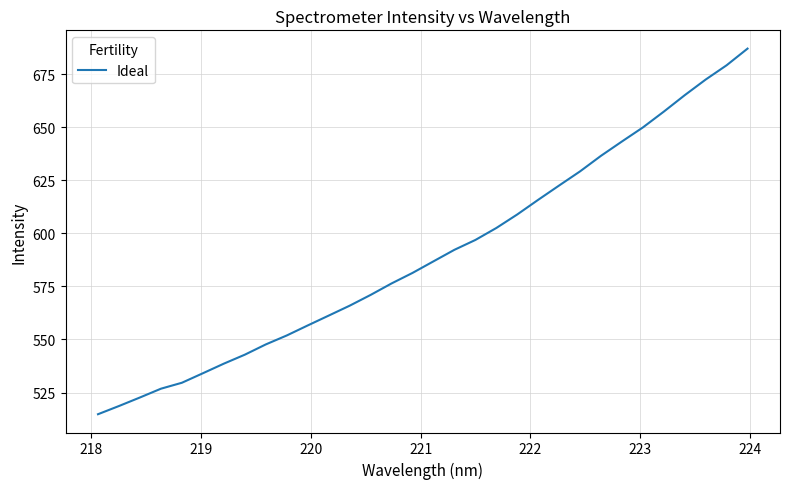

What is the average value?

590.2